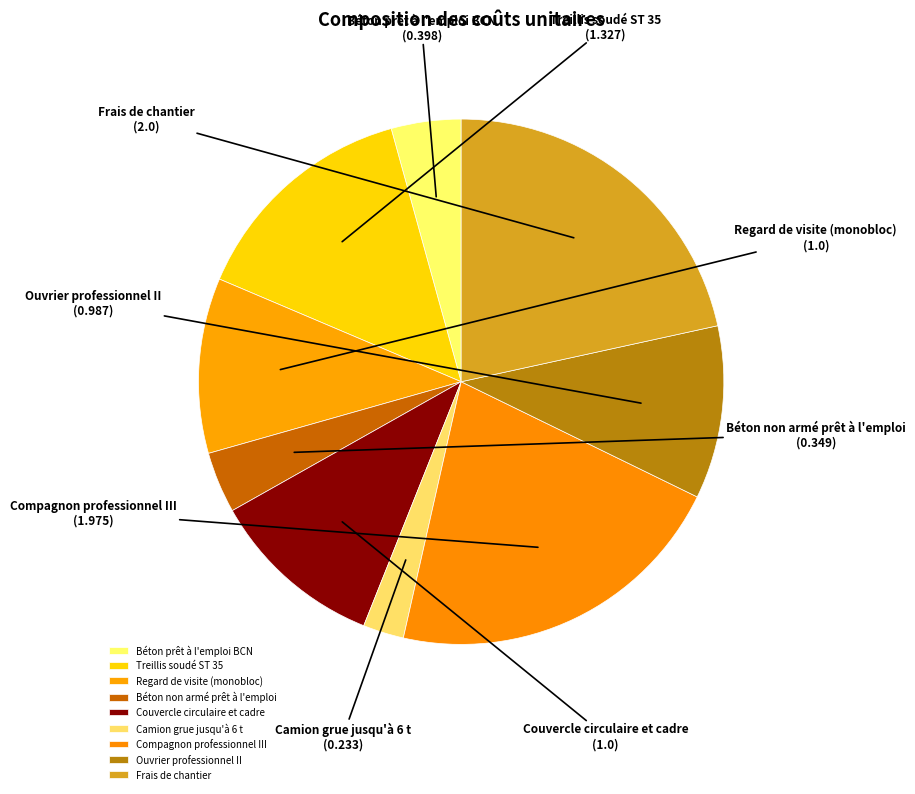

What is the ratio of the value at Treillis soudé ST 35 to the value at Couvercle circulaire et cadre?

1.3